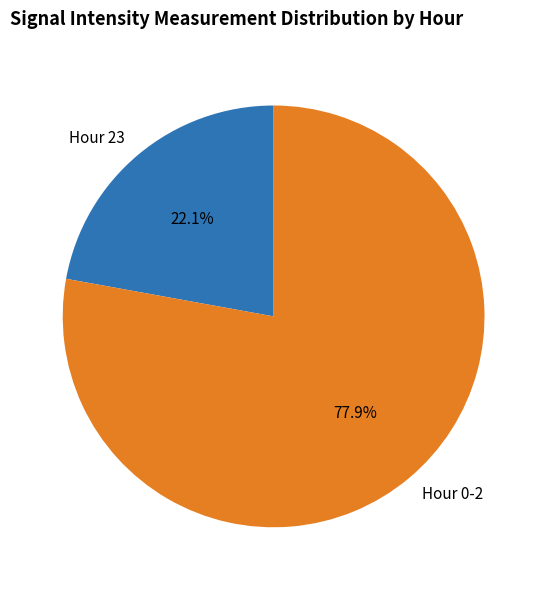

Is there any slice that represents more than half of the pie?

Yes